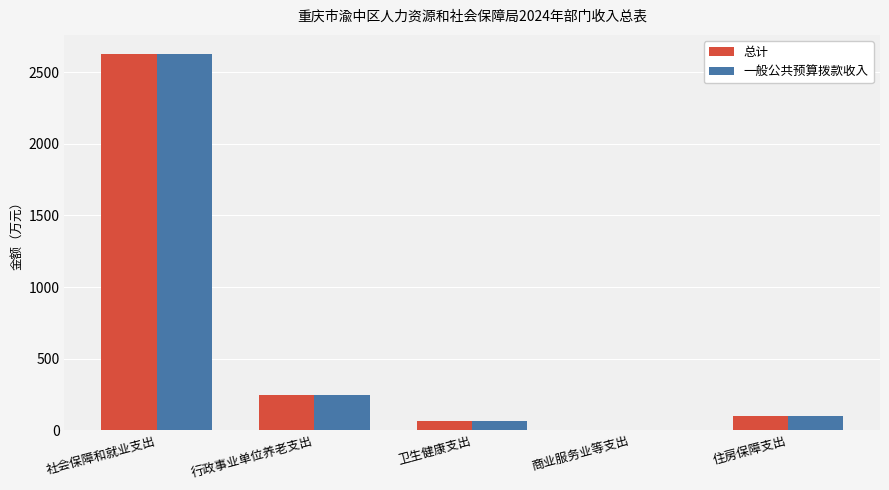

What is the average value of the 总计 series?

608.6